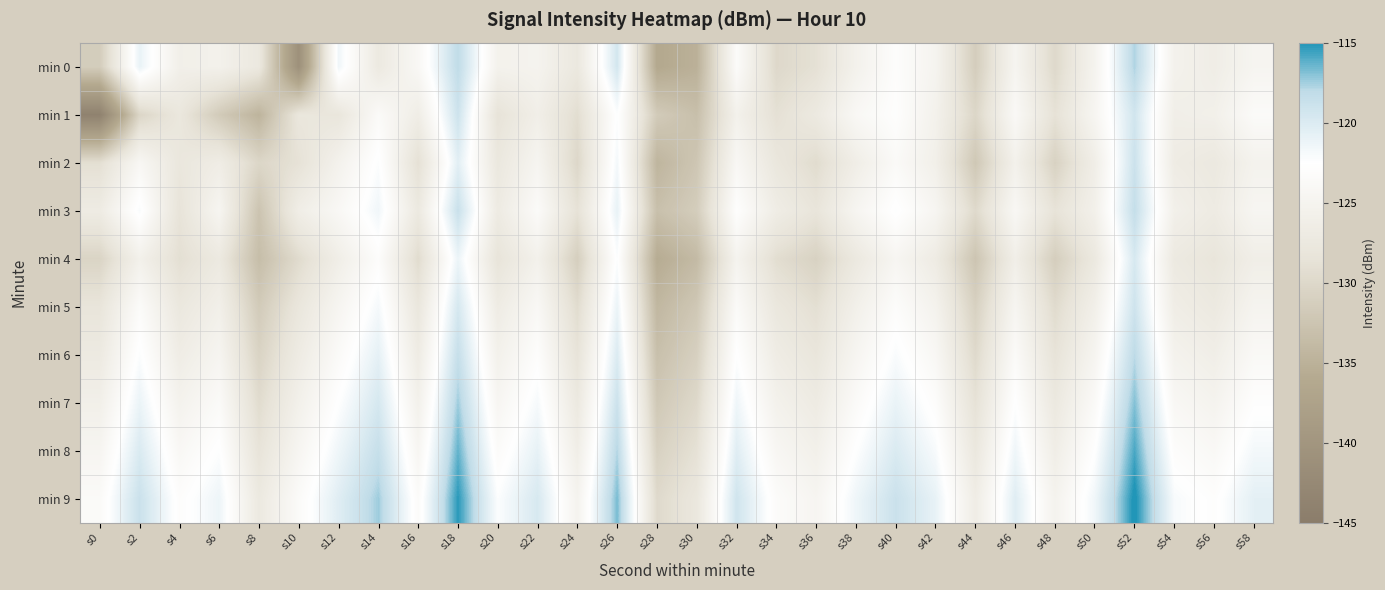

Rank the series by their maximum value, from highest to lowest.

min 9, min 8, min 7, min 0, min 6, min 3, min 2, min 1, min 5, min 4